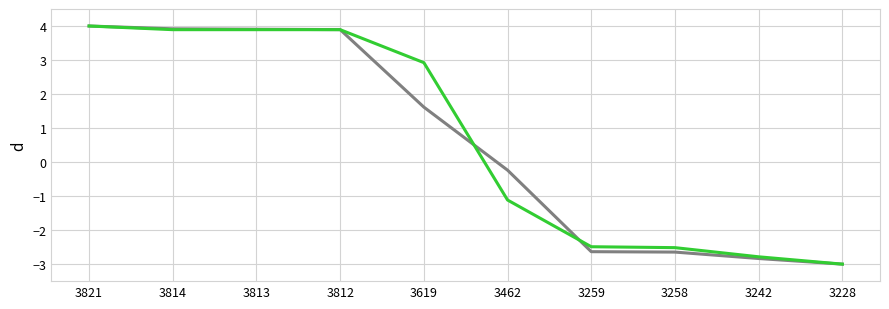

How many lines are shown in the chart?

2